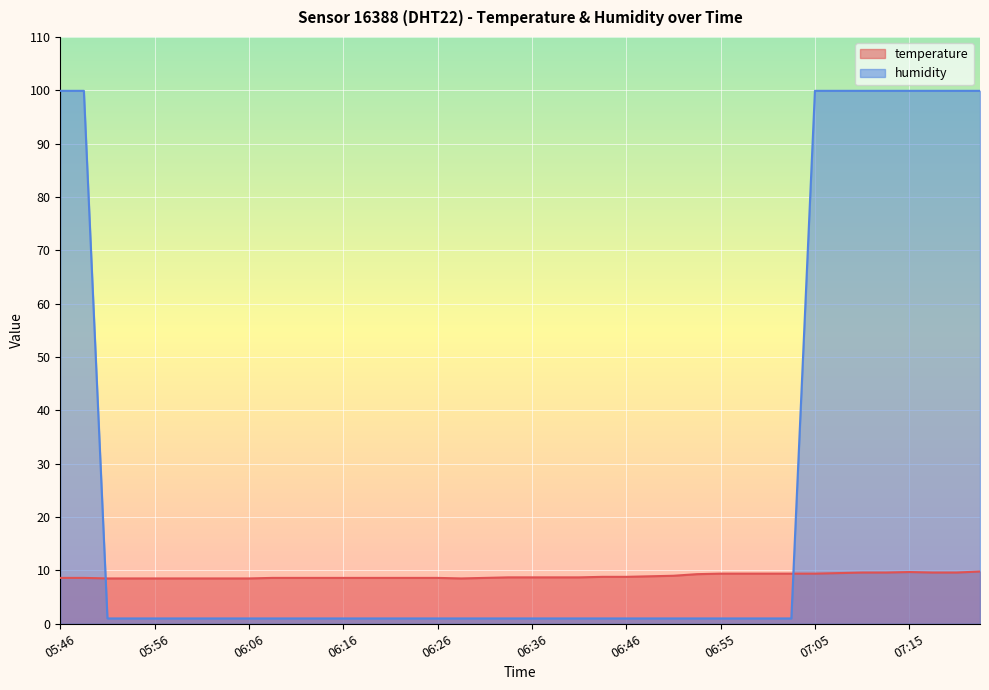

Is it true that humidity equals 1.5 at 06:18?

False